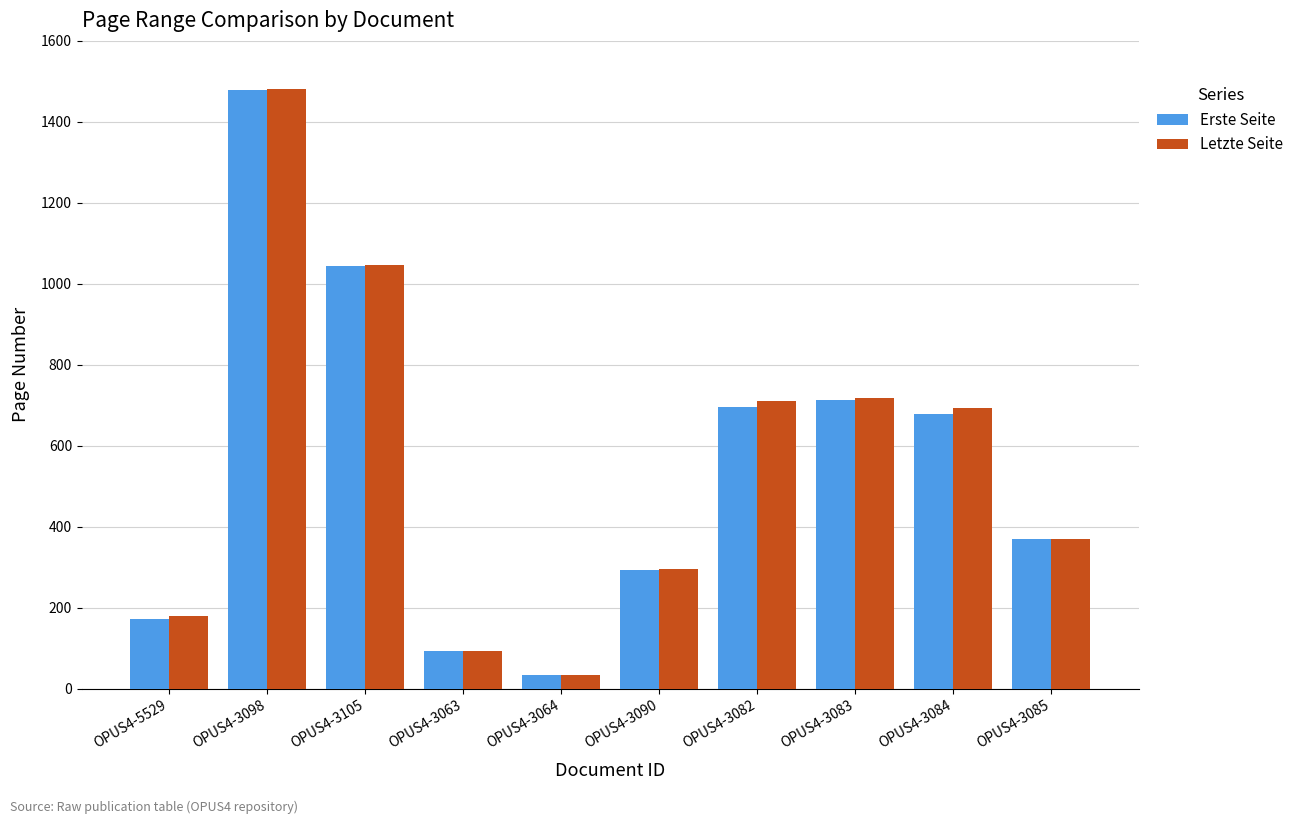

How many groups of bars are there?

10